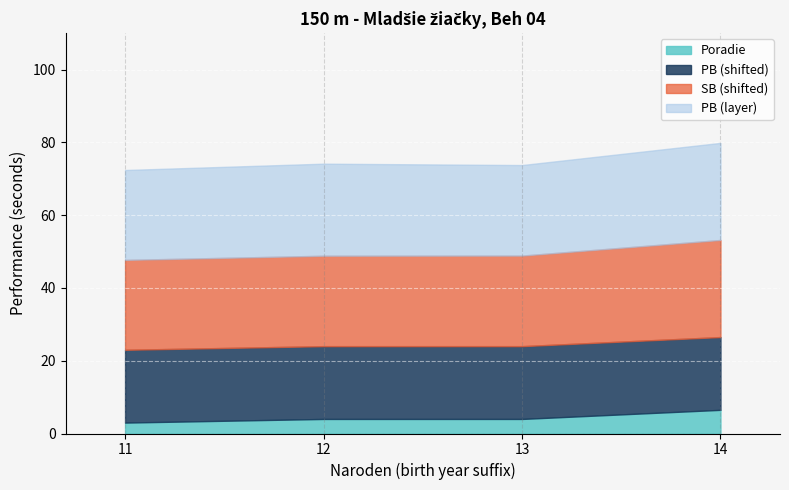

Which category has the highest value in the Poradie series?

14